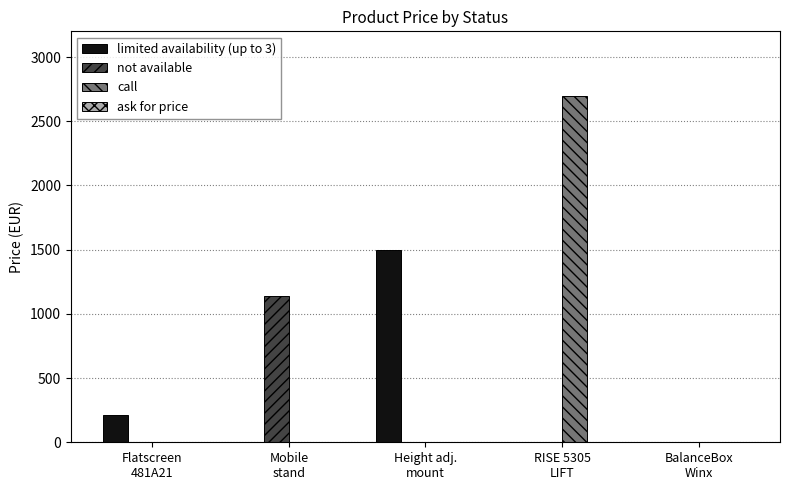

Which series has the largest total across all categories?

call